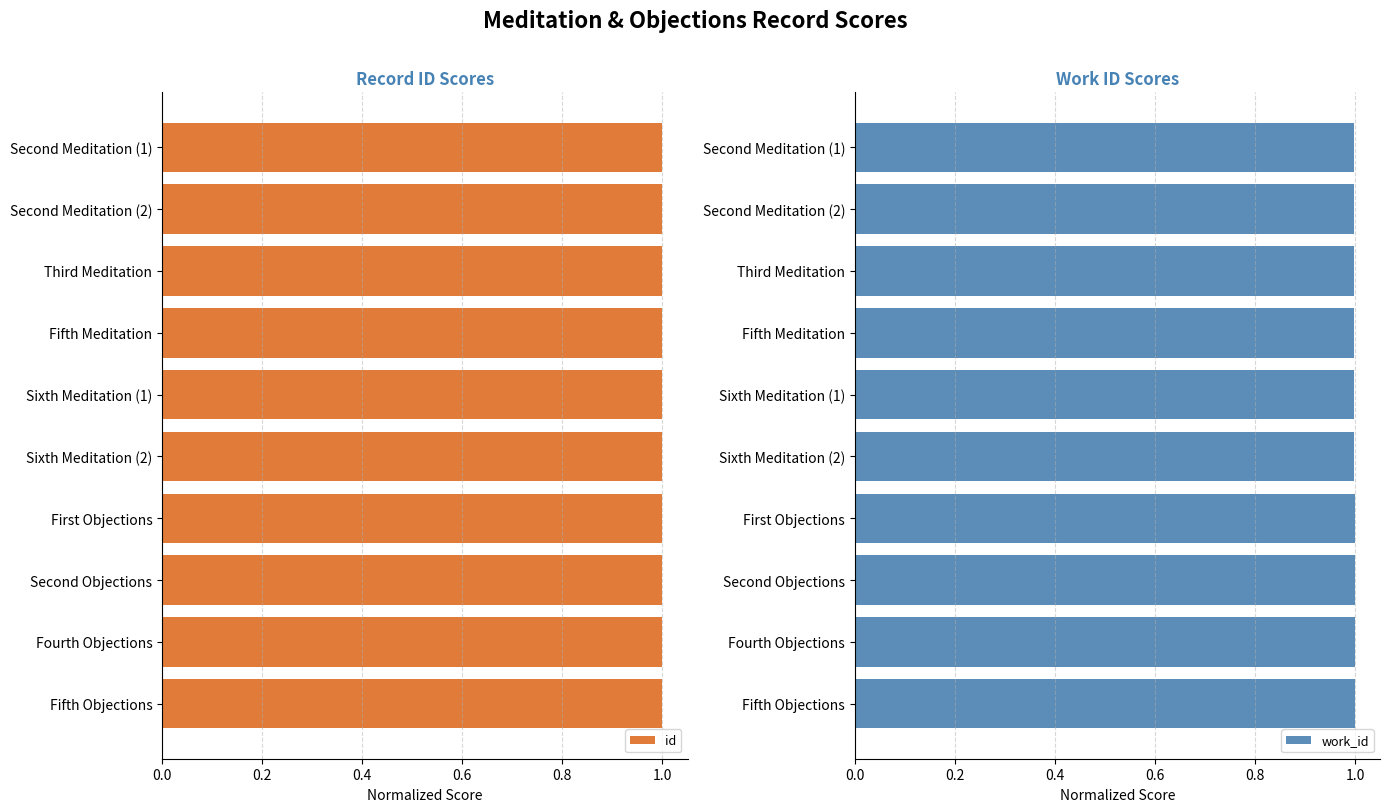

What is the sum of the id values at First Objections and Second Objections?

2.0